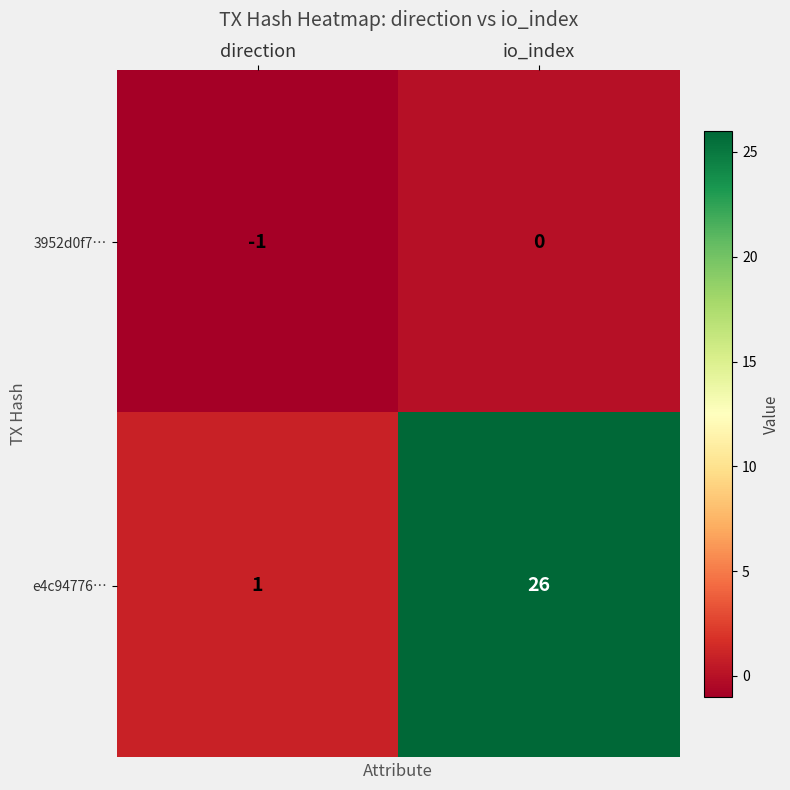

What is the difference between the maximum and minimum values in the e4c94776… series?

25